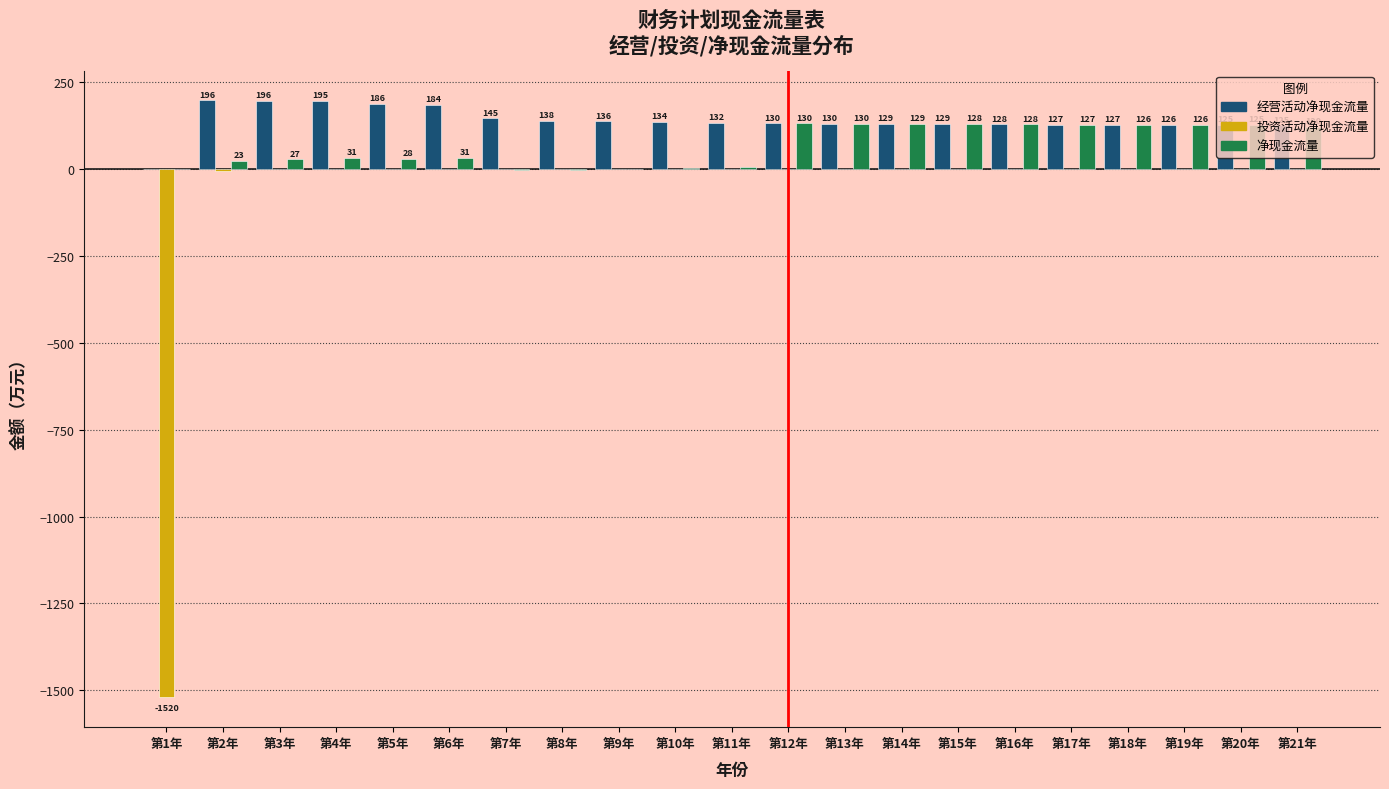

Between 第9年 and 第12年, which series saw the biggest shift?

净现金流量